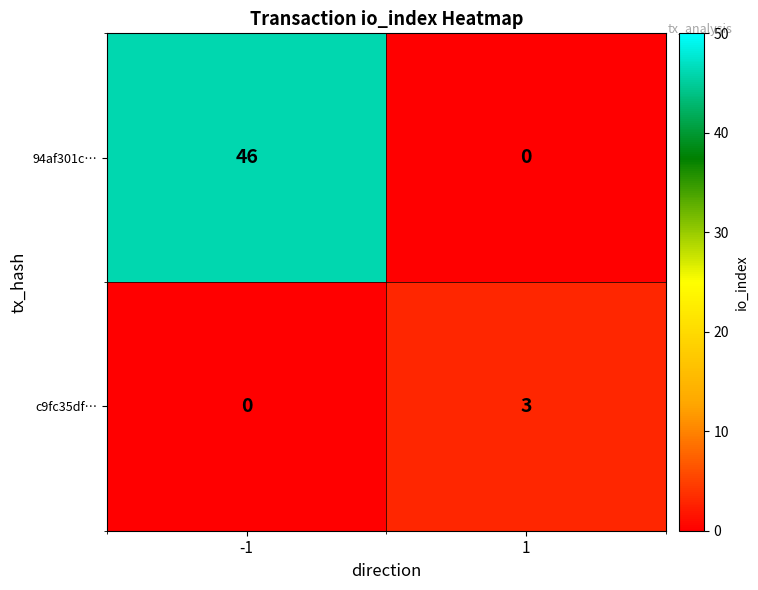

Reading left to right, list all the values displayed in this chart.

94af301c…: -1=46	1=0
c9fc35df…: -1=0	1=3